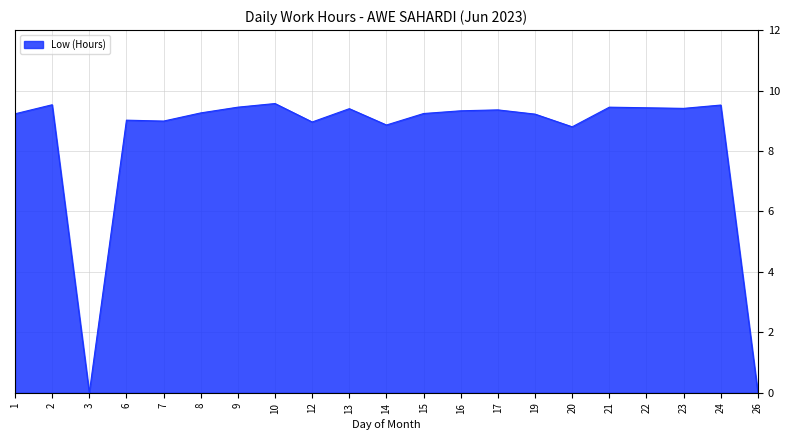

What is the maximum value shown in the chart?

9.6